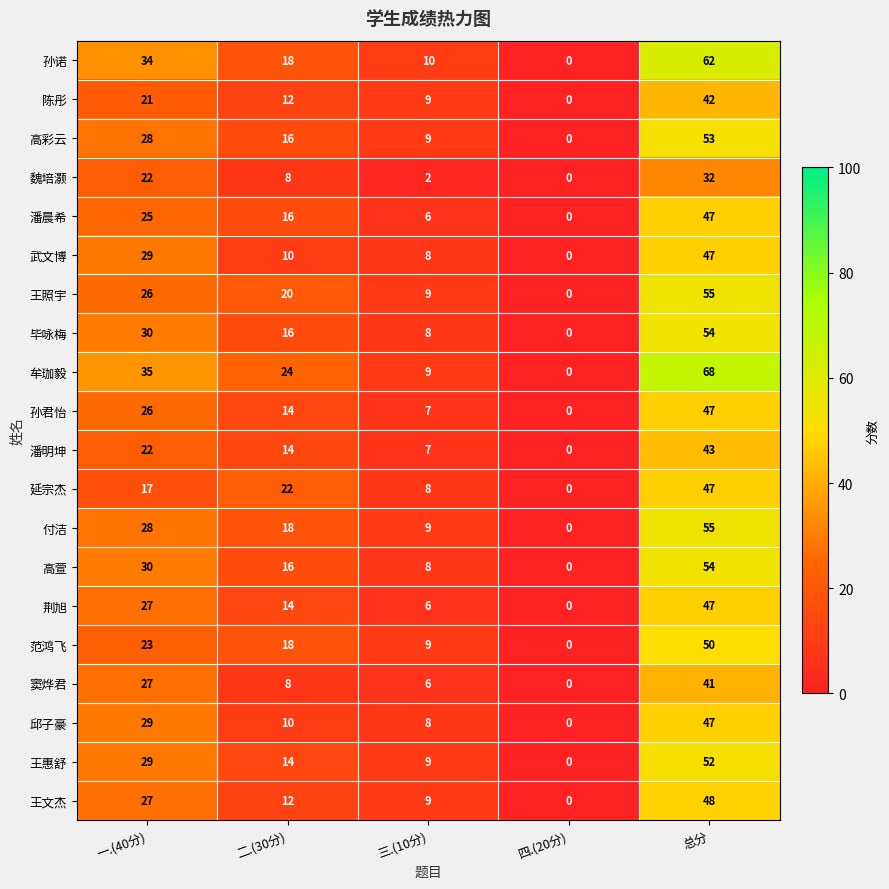

Where does the 窦烨君 series first go above 8?

一.(40分)